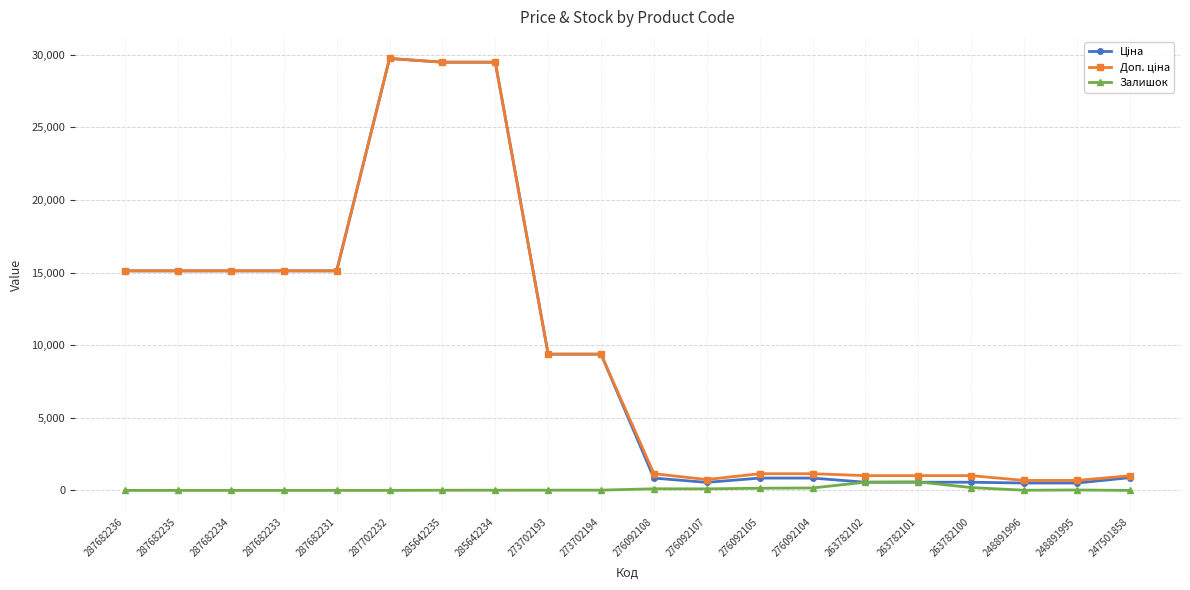

Is it true that Залишок equals 195.0 at 263782100?

True